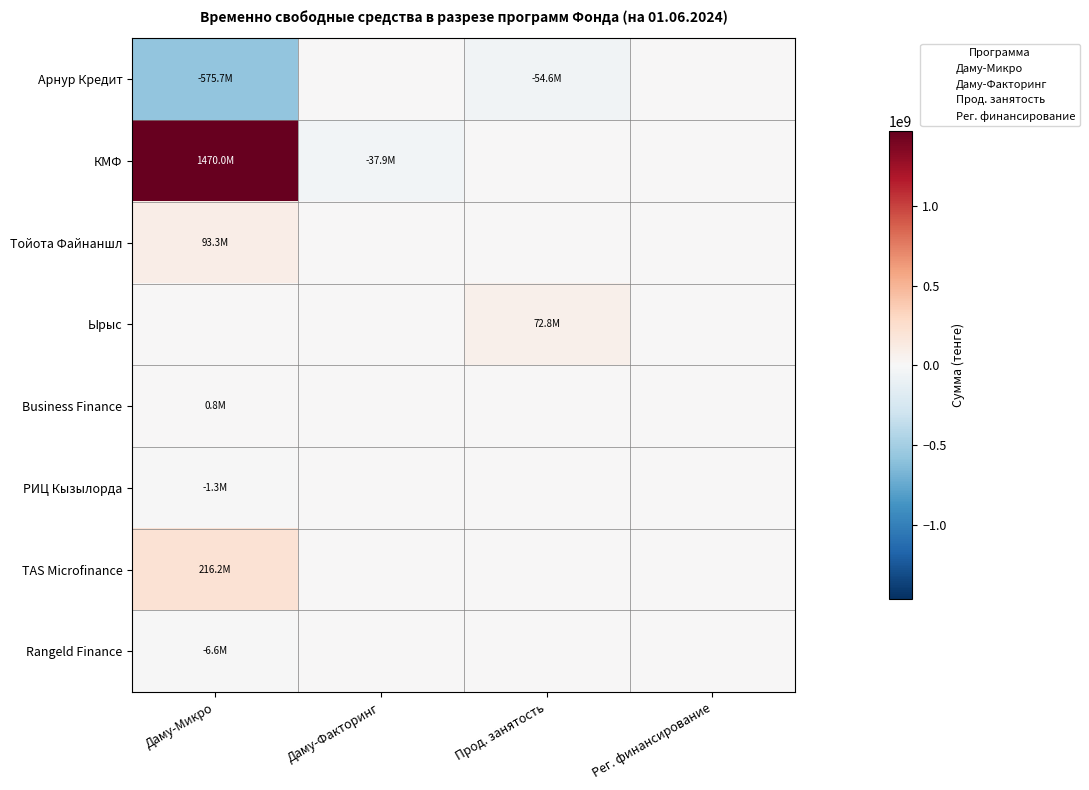

Reading left to right, extract all data points from this chart.

Арнур Кредит: Даму-Микро=-575661561.3	Даму-Факторинг=0.0	Прод. занятость=-54607058.0	Рег. финансирование=0.0
КМФ: Даму-Микро=1470036003.5	Даму-Факторинг=-37932654.0	Прод. занятость=0.0	Рег. финансирование=0.0
Тойота Файнаншл: Даму-Микро=93342170.7	Даму-Факторинг=0.0	Прод. занятость=0.0	Рег. финансирование=0.0
Ырыс: Даму-Микро=0.0	Даму-Факторинг=0.0	Прод. занятость=72830061.0	Рег. финансирование=0.0
Business Finance: Даму-Микро=818041.7	Даму-Факторинг=0.0	Прод. занятость=0.0	Рег. финансирование=0.0
РИЦ Кызылорда: Даму-Микро=-1318494.5	Даму-Факторинг=0.0	Прод. занятость=0.0	Рег. финансирование=0.0
TAS Microfinance: Даму-Микро=216211148.4	Даму-Факторинг=0.0	Прод. занятость=0.0	Рег. финансирование=0.0
Rangeld Finance: Даму-Микро=-6608007.0	Даму-Факторинг=0.0	Прод. занятость=0.0	Рег. финансирование=0.0